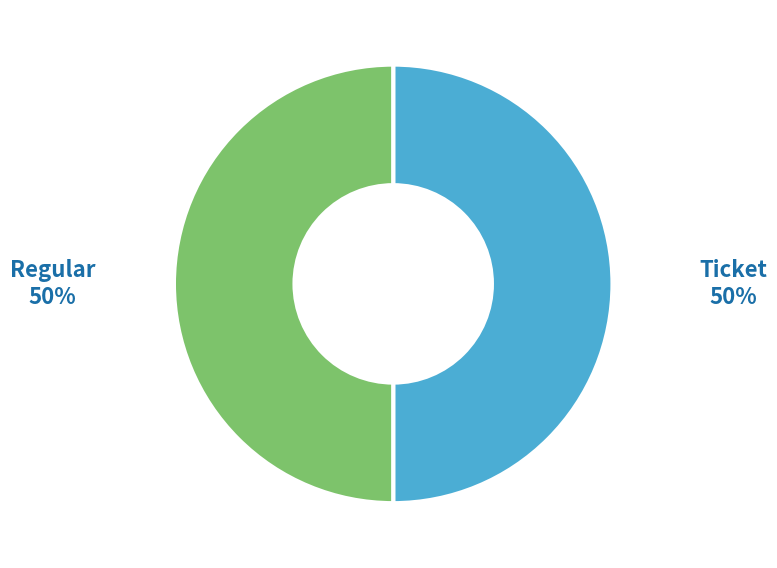

Count the number of slices in the pie.

2